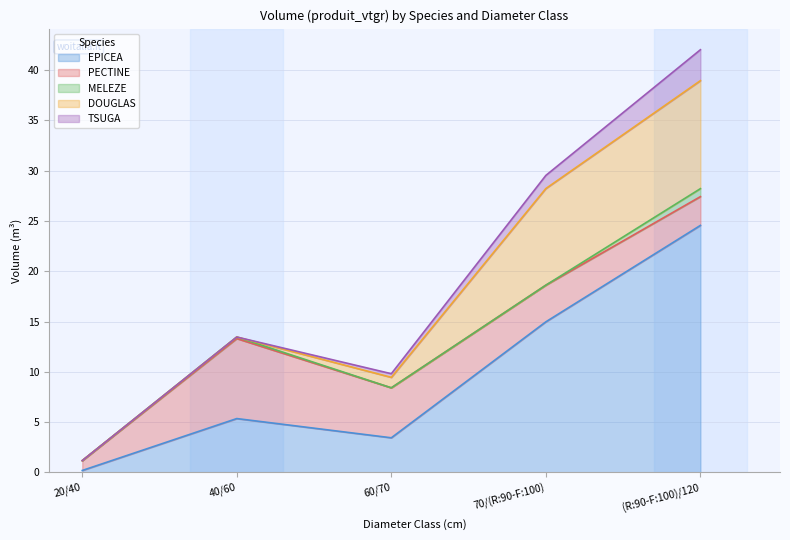

Does the chart have visible grid lines?

Yes